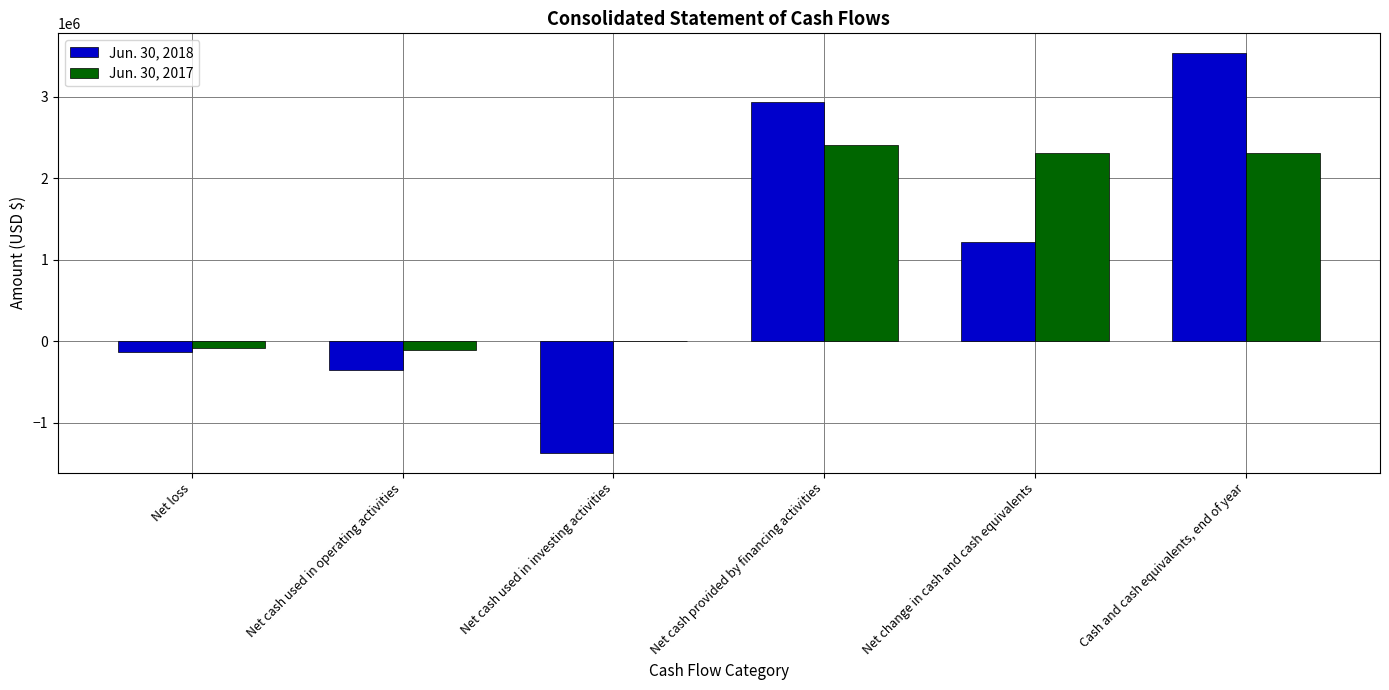

Which series has the widest spread of values?

Jun. 30, 2018